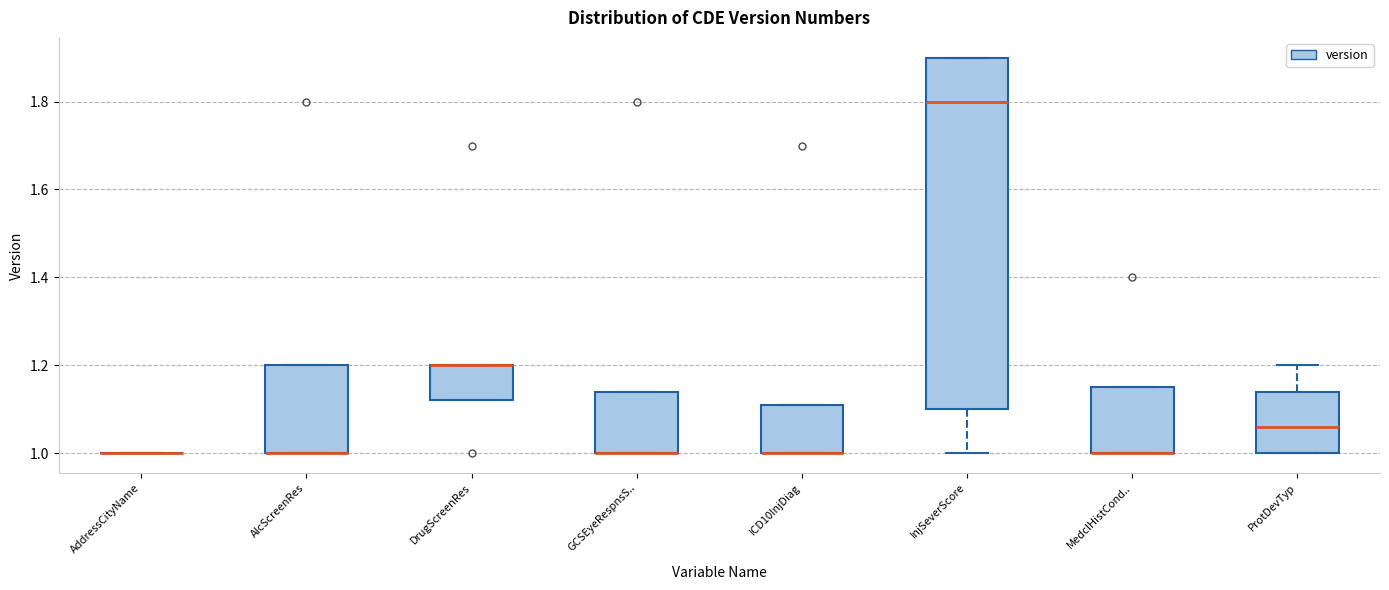

Reading left to right, read every box against the y-axis: the position of its median line, the range the box covers, and the ends of its whiskers. The values are not printed on the chart, so give them approximately, as read against the axis.

AddressCityName: box collapsed to a line at 1.00, whiskers 1.00 to 1.00
AlcScreenRes: median 1.00 (drawn on the box's lower edge), box 1.00 to 1.20, whiskers 1.00 to 1.20
DrugScreenRes: median 1.20 (drawn on the box's upper edge), box 1.12 to 1.20, whiskers 1.12 to 1.20
GCSEyeRespnsS..: median 1.00 (drawn on the box's lower edge), box 1.00 to 1.14, whiskers 1.00 to 1.14
ICD10InjDiag: median 1.00 (drawn on the box's lower edge), box 1.00 to 1.12, whiskers 1.00 to 1.12
InjSeverScore: median 1.80, box 1.10 to 1.90, whiskers 1.00 to 1.90
MedclHistCond..: median 1.00 (drawn on the box's lower edge), box 1.00 to 1.16, whiskers 1.00 to 1.16
ProtDevTyp: median 1.06, box 1.00 to 1.14, whiskers 1.00 to 1.20